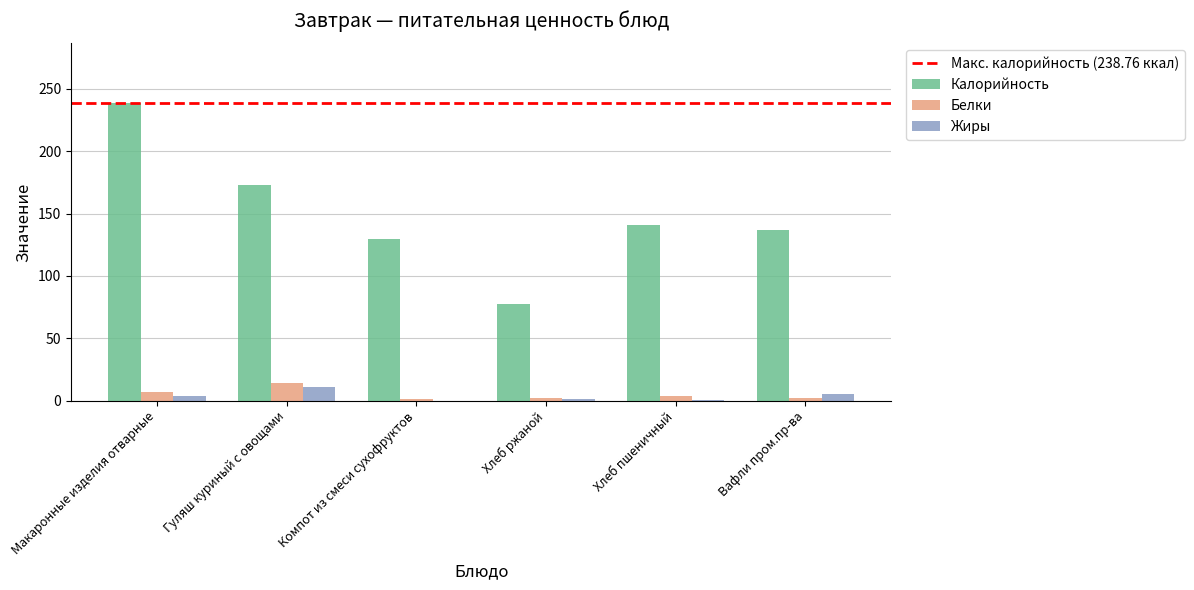

Is it true that Жиры equals 5.6 at Вафли пром.пр-ва?

True